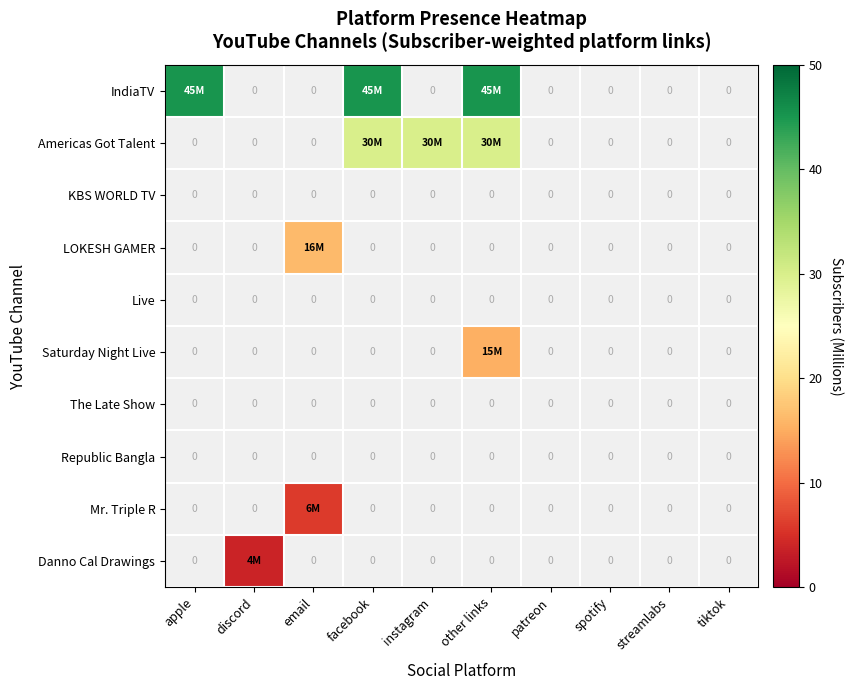

Count the number of categories in the chart.

10